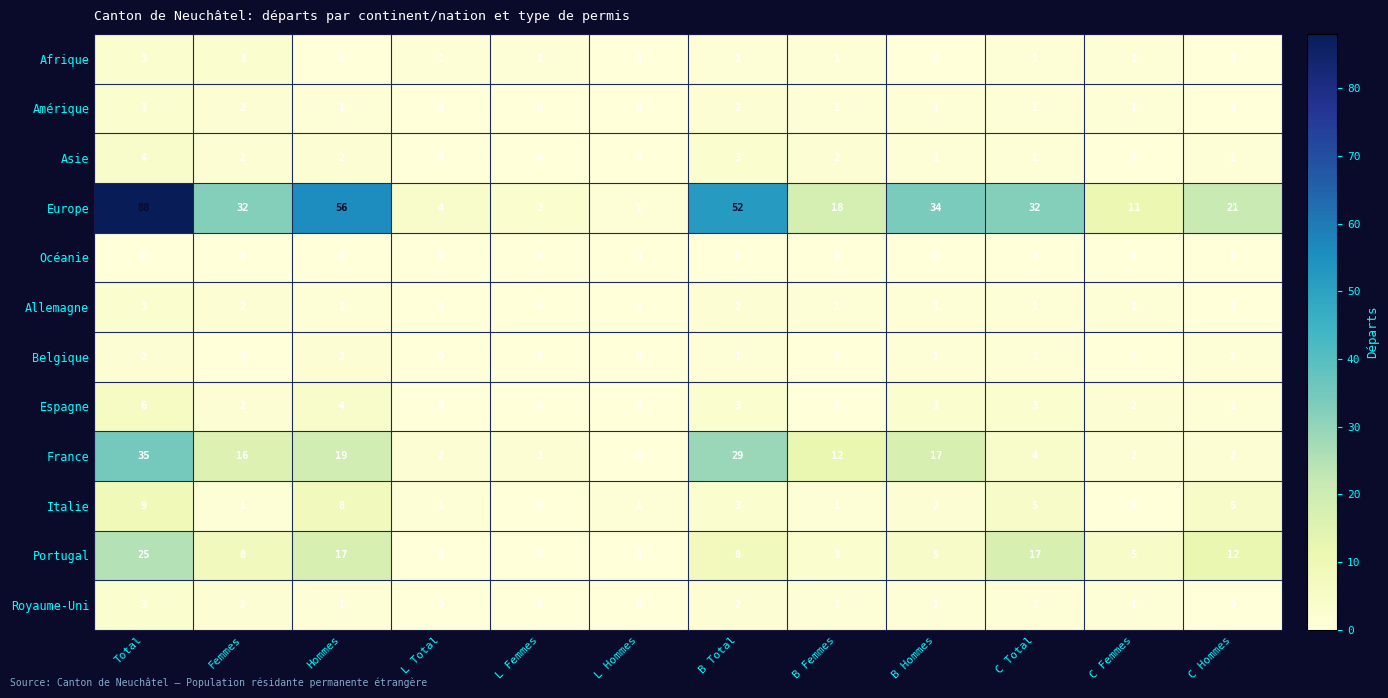

The value of Amérique at B Hommes is 2. True or false?

False